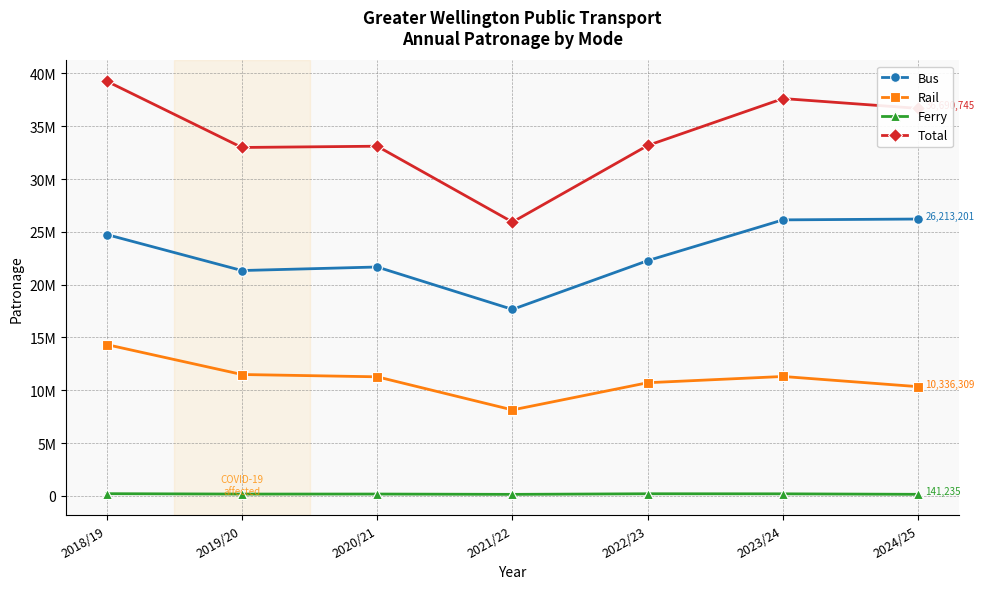

What are all the series names shown in the legend?

Bus, Rail, Ferry, Total